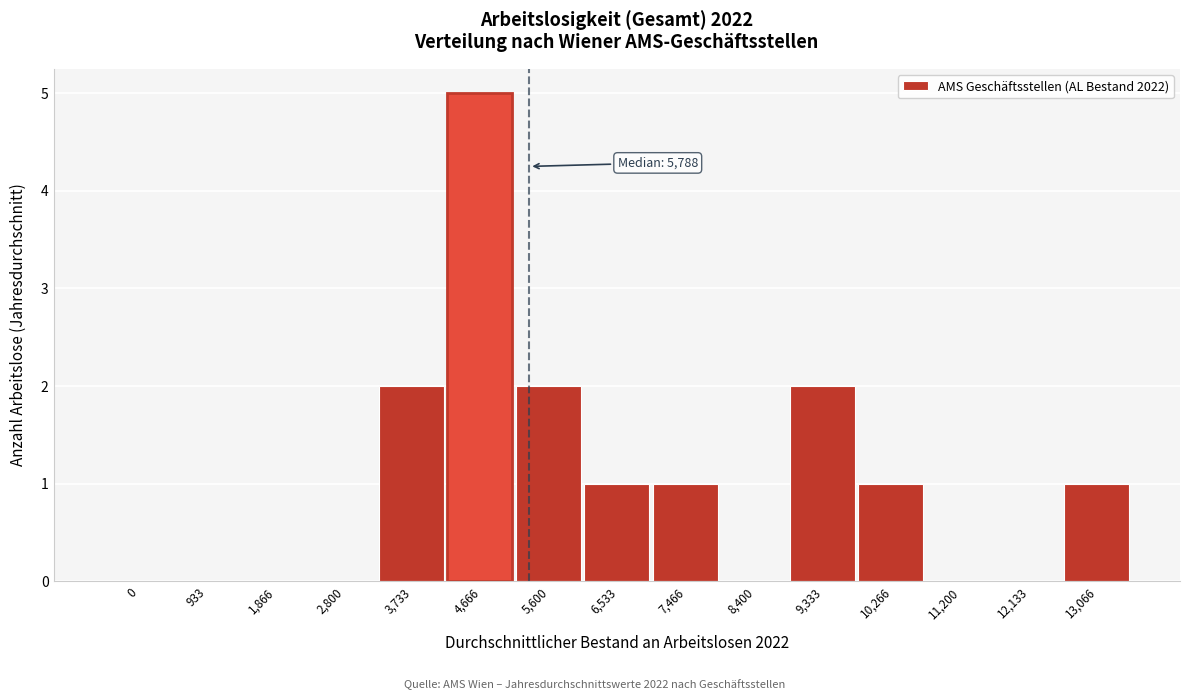

Reading right to left, list all the values displayed in this chart.

13,066=1	12,133=0	11,200=0	10,266=1	9,333=2	8,400=0	7,466=1	6,533=1	5,600=2	4,666=5	3,733=2	2,800=0	1,866=0	933=0	0=0